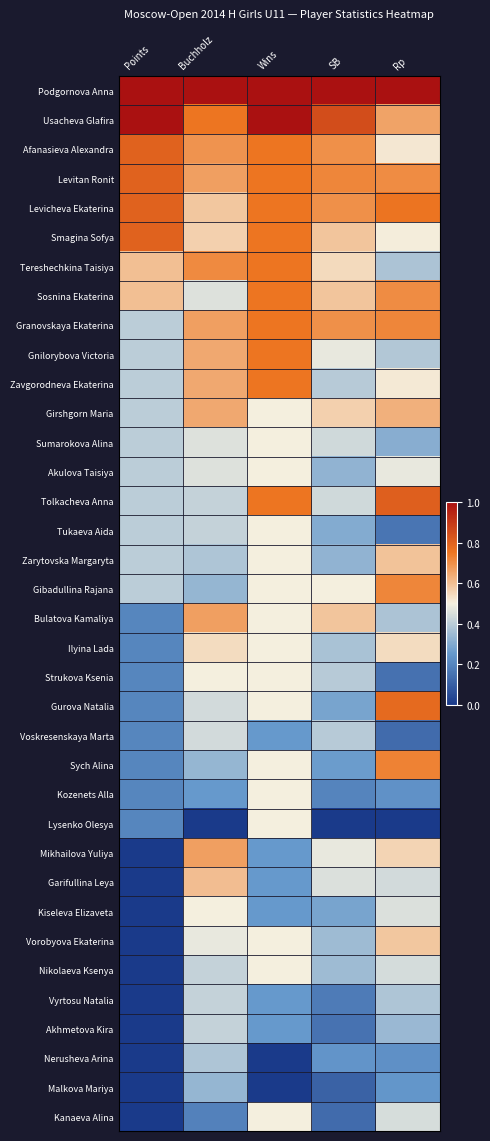

At Wins, list the series in order from smallest to largest.

Nerusheva Arina, Malkova Mariya, Voskresenskaya Marta, Mikhailova Yuliya, Garifullina Leya, Kiseleva Elizaveta, Vyrtosu Natalia, Akhmetova Kira, Girshgorn Maria, Sumarokova Alina, Akulova Taisiya, Tukaeva Aida, Zarytovska Margaryta, Gibadullina Rajana, Bulatova Kamaliya, Ilyina Lada, Strukova Ksenia, Gurova Natalia, Sych Alina, Kozenets Alla, Lysenko Olesya, Vorobyova Ekaterina, Nikolaeva Ksenya, Kanaeva Alina, Afanasieva Alexandra, Levitan Ronit, Levicheva Ekaterina, Smagina Sofya, Tereshechkina Taisiya, Sosnina Ekaterina, Granovskaya Ekaterina, Gnilorybova Victoria, Zavgorodneva Ekaterina, Tolkacheva Anna, Podgornova Anna, Usacheva Glafira